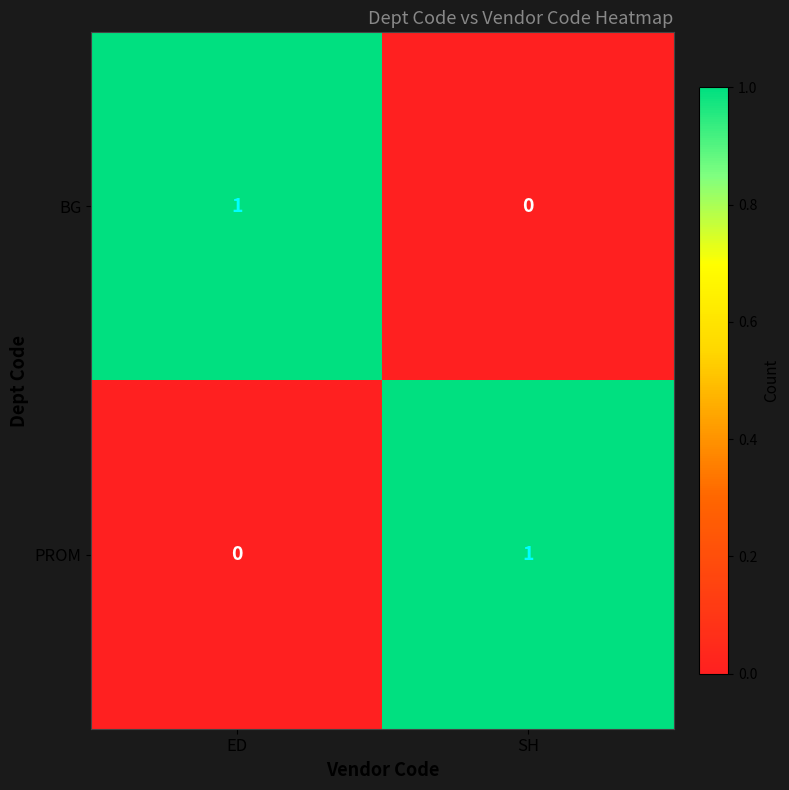

At which label does BG reach its minimum?

SH